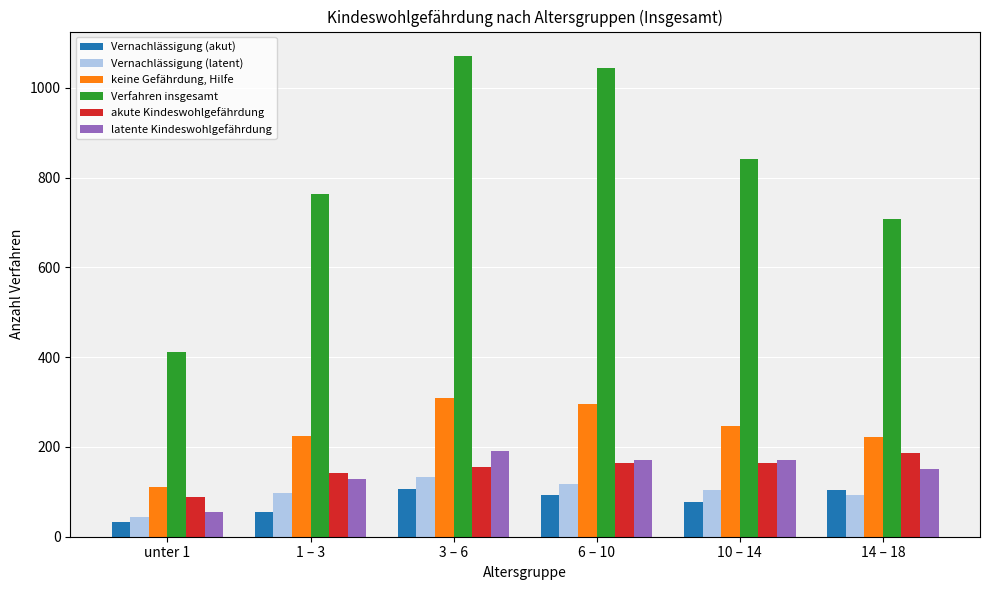

Which category has the highest value across all series?

3 – 6